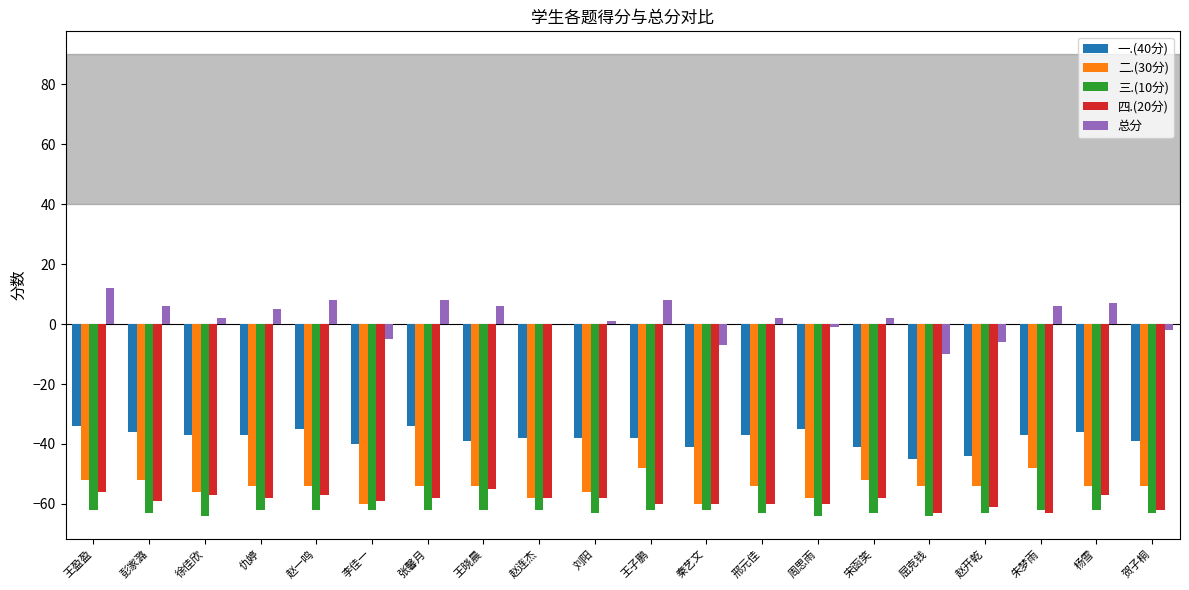

At which category does the chart reach its peak across all series?

王盈盈